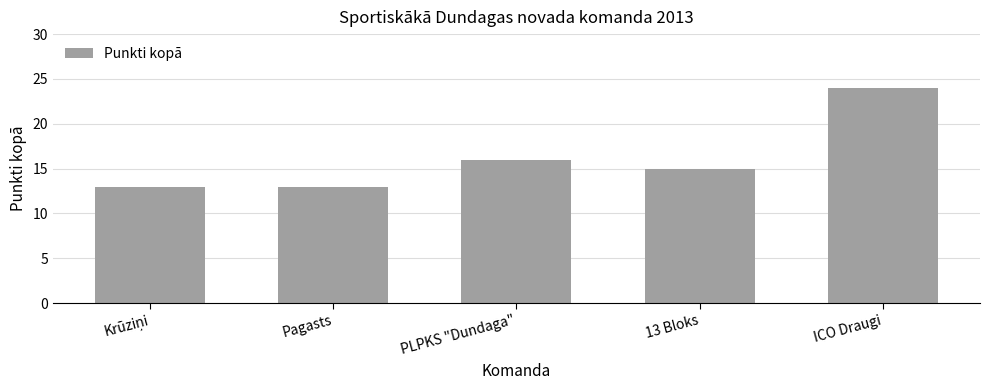

How many series are shown in this chart?

1